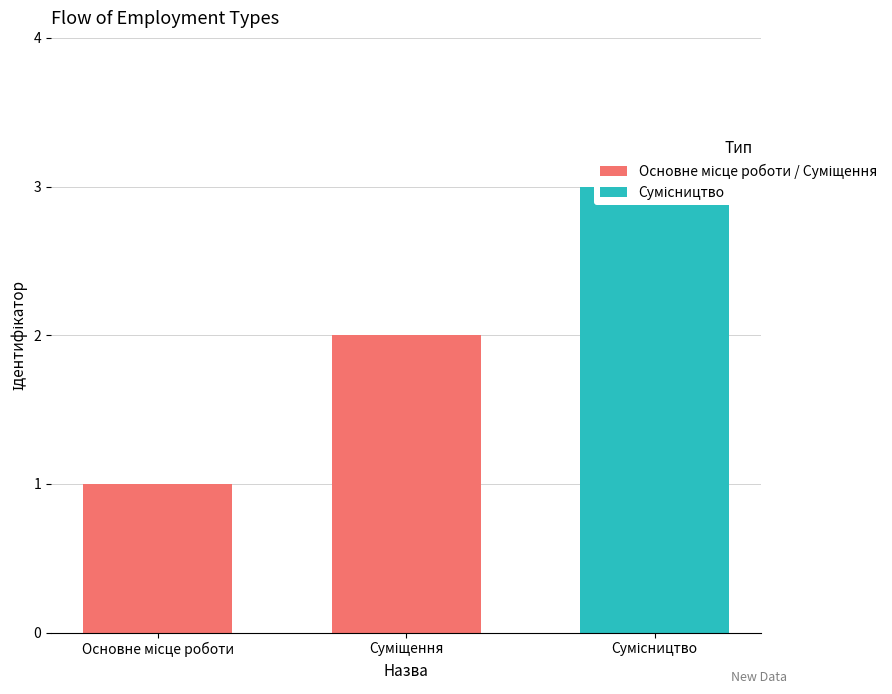

How many bars are there in total?

3